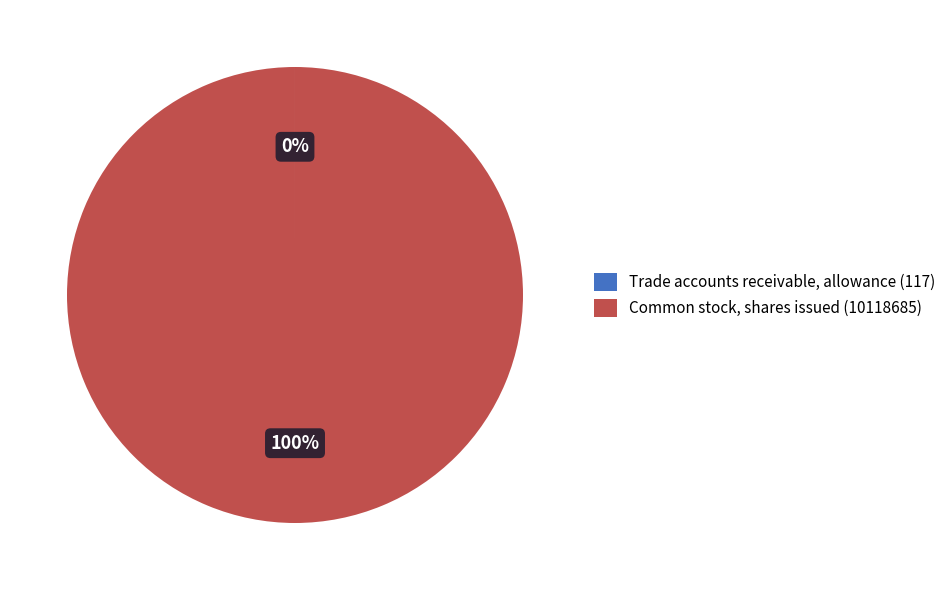

True or false: Common stock, shares issued (10118685) accounts for 100% of the total.

True